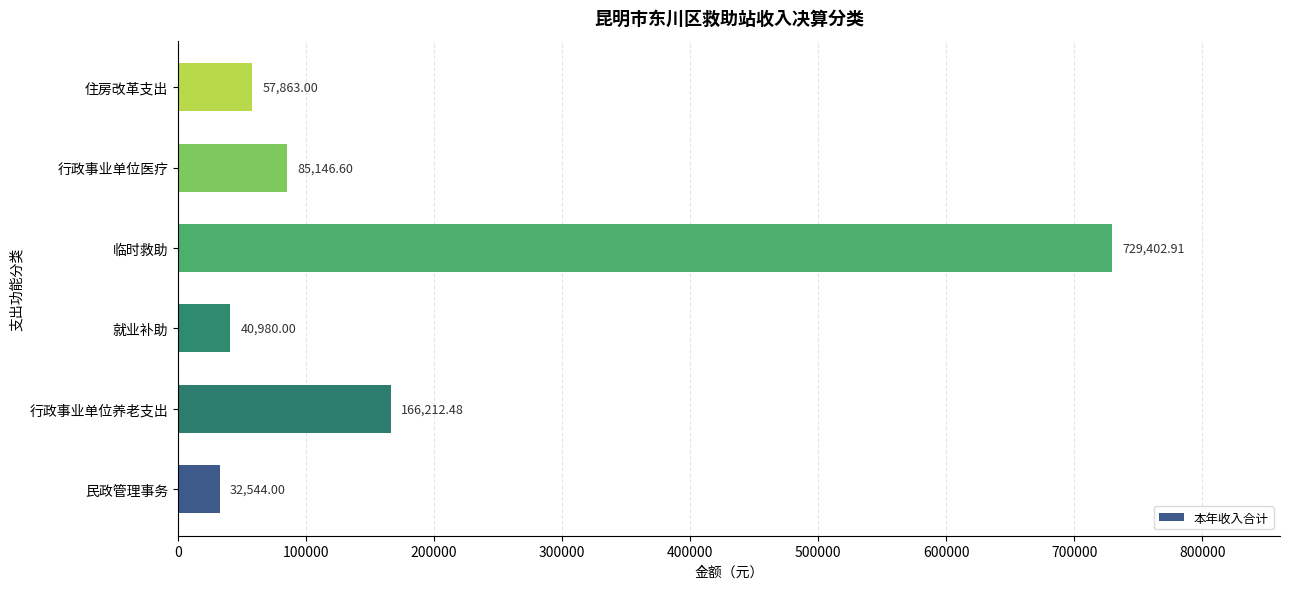

What is the difference between the values at 民政管理事务 and 就业补助?

8436.0